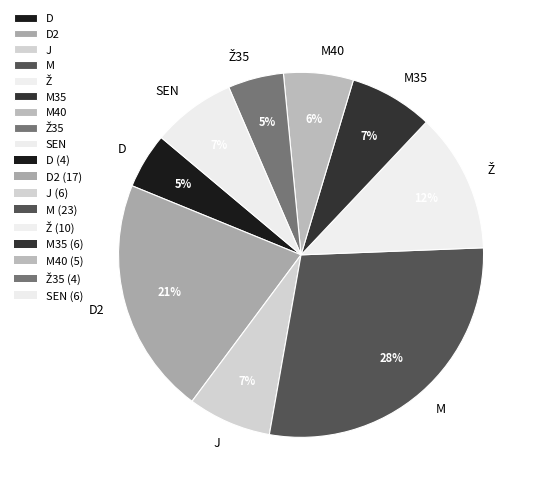

Which category has the biggest portion of the pie?

M